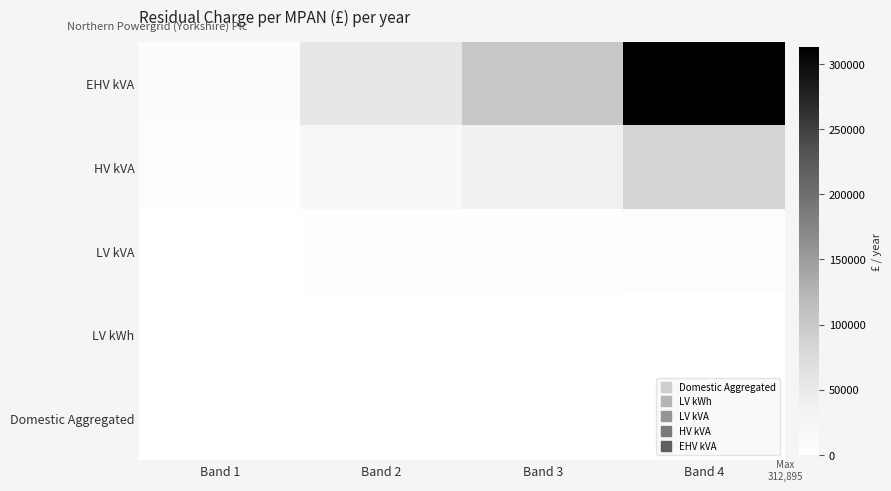

Reading left to right, what are all the values shown in this chart?

Domestic Aggregated: Band 1=34.5	Band 2=0.0	Band 3=0.0	Band 4=0.0
LV kWh: Band 1=16.0	Band 2=80.5	Band 3=200.9	Band 4=632.2
LV kVA: Band 1=933.3	Band 2=1901.7	Band 3=3023.2	Band 4=5999.6
HV kVA: Band 1=5566.5	Band 2=16769.1	Band 3=35568.3	Band 4=85518.2
EHV kVA: Band 1=7664.8	Band 2=53002.9	Band 3=101370.7	Band 4=312895.2